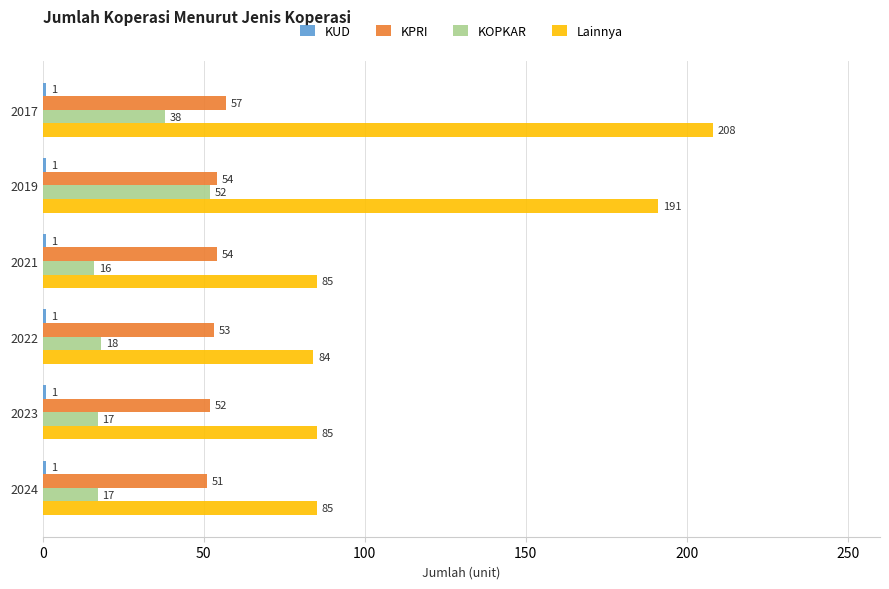

How many KPRI values are between 52 and 54?

4